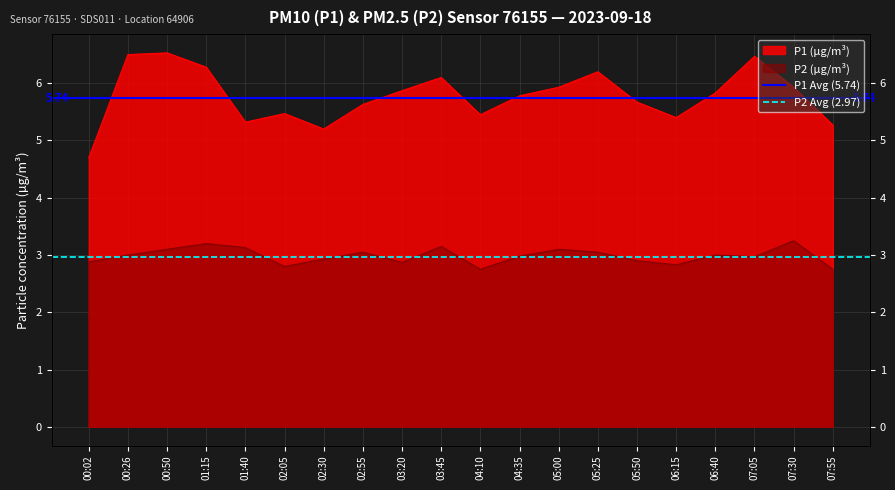

What is the value of the P1 Avg (5.74) point at the 1st from the left?

5.7